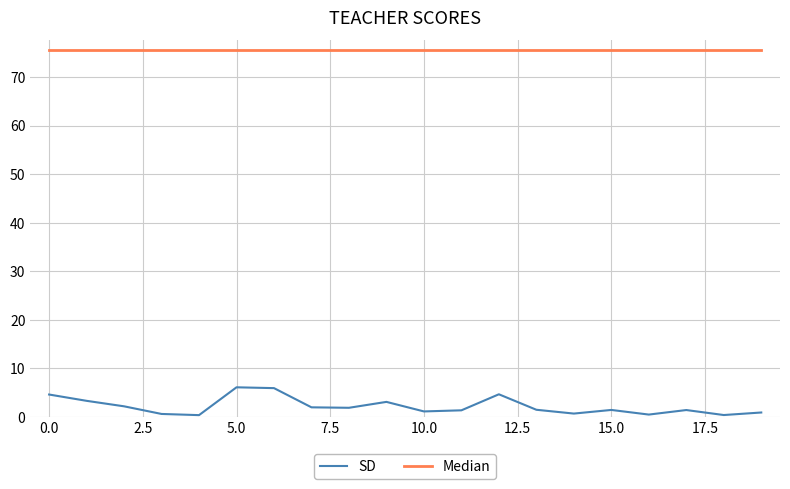

What is the maximum value shown in the chart?

75.6